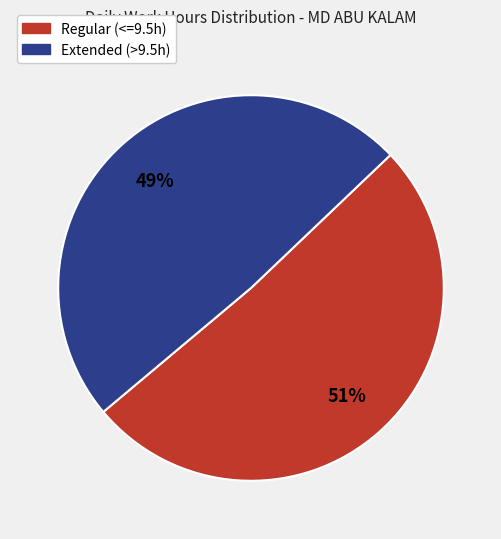

The Regular (<=9.5h) slice represents 46% of the pie. True or false?

False